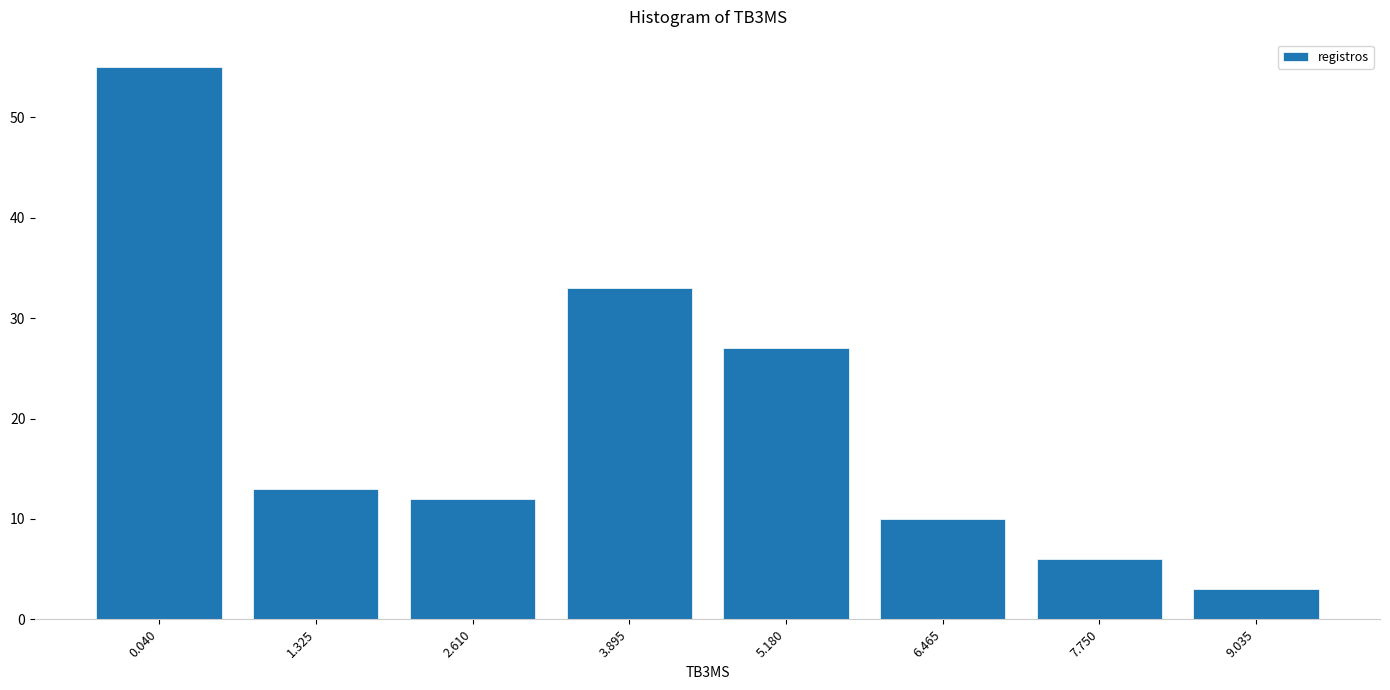

Reading left to right, list all the values displayed in this chart.

55	13	12	33	27	10	6	3